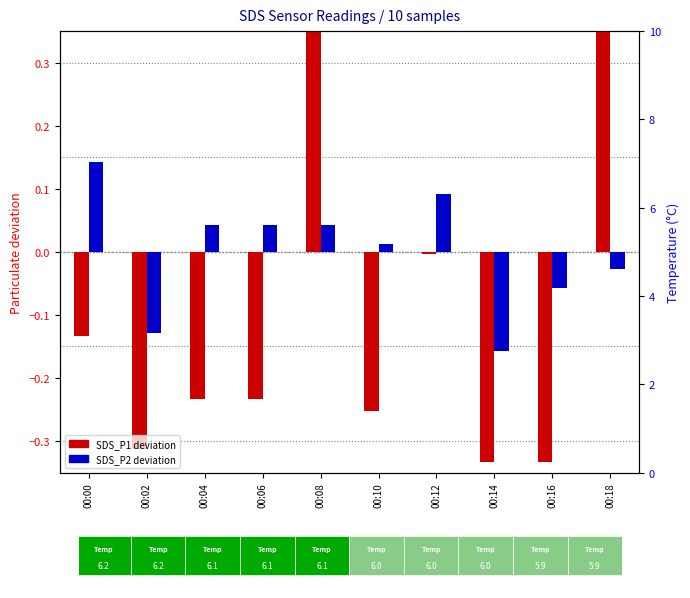

Read the SDS_P1 (deviation) value at 00:16.

-0.3